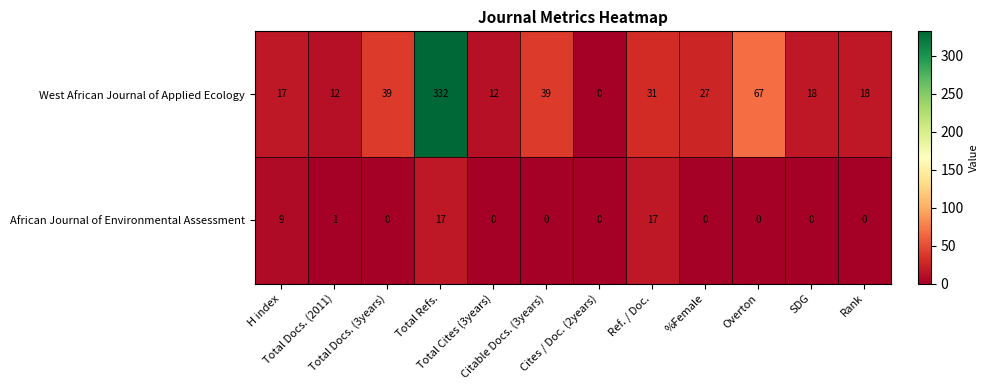

How many data points does each series have?

12